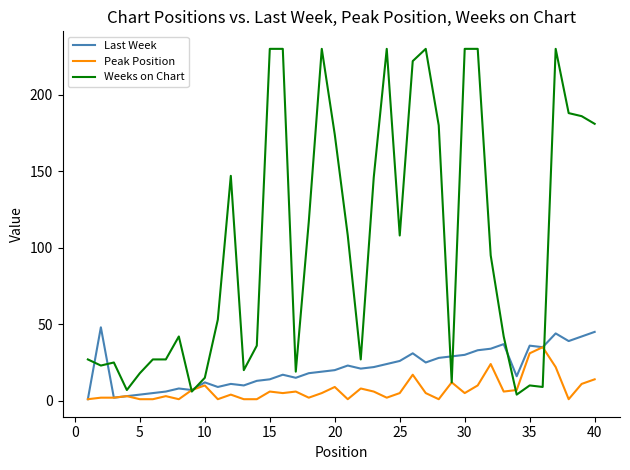

Which series has the largest range (max minus min)?

Weeks on Chart